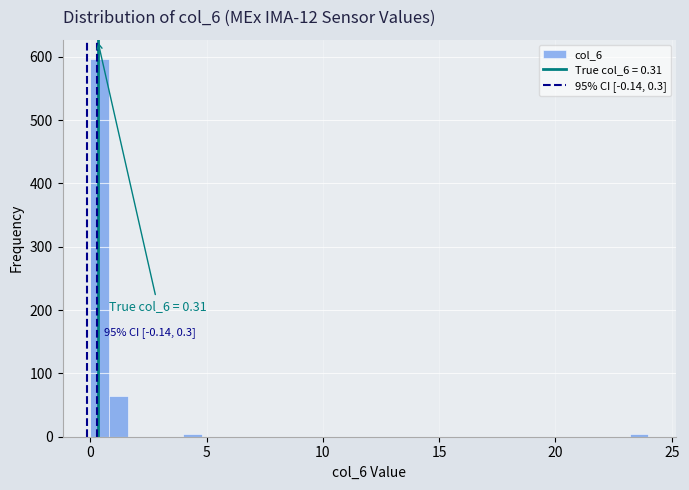

Read against the x-axis, roughly where is the centre of the tallest bar?

0.5